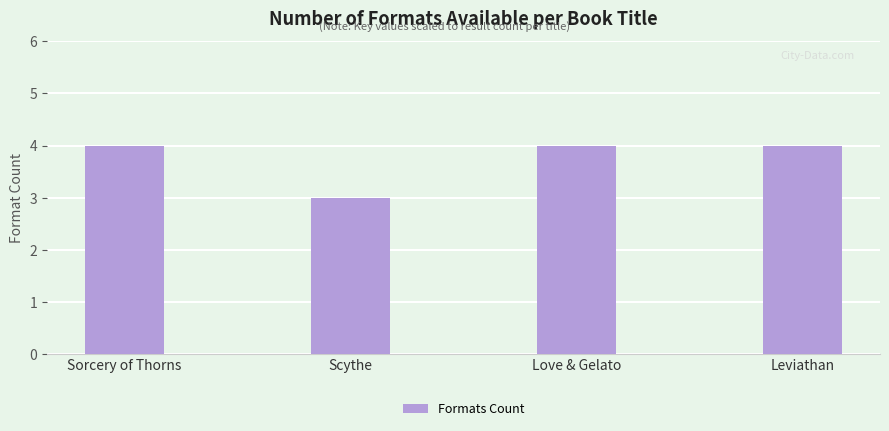

How many values are between 4 and 5?

3